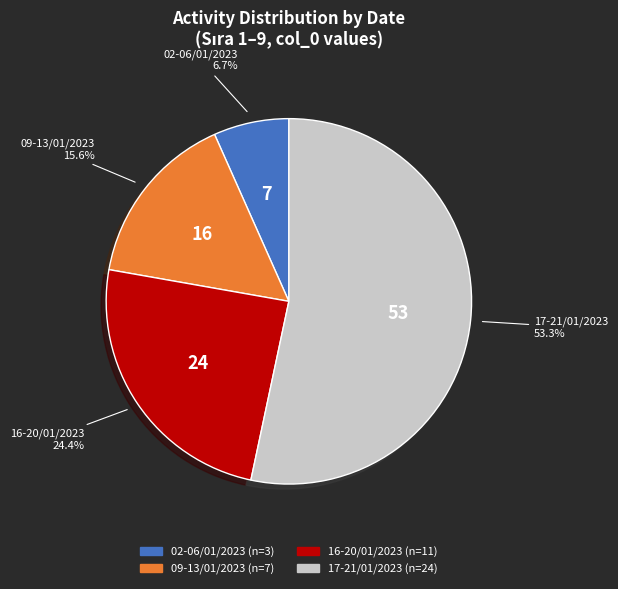

Does any single category account for the majority?

Yes